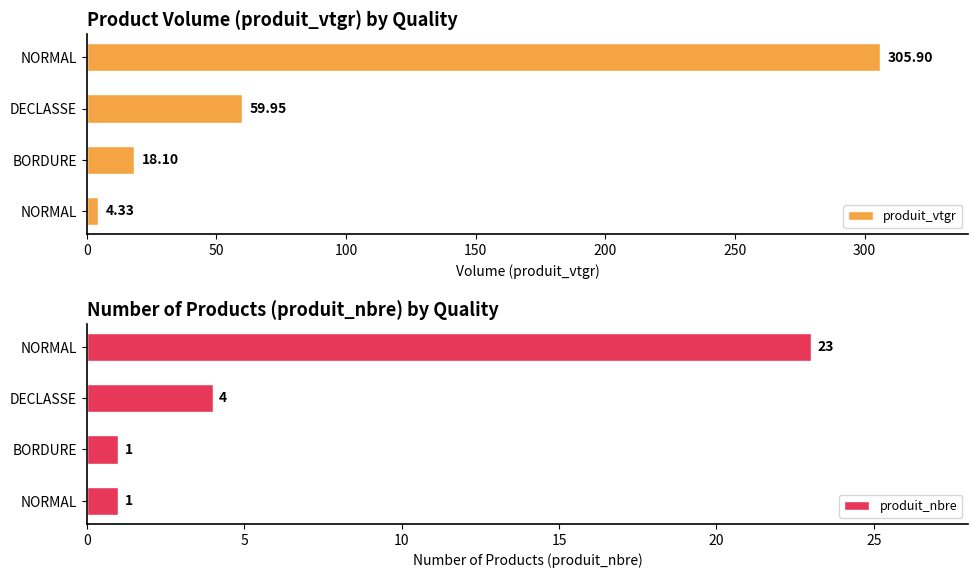

How many bars are there in total?

8